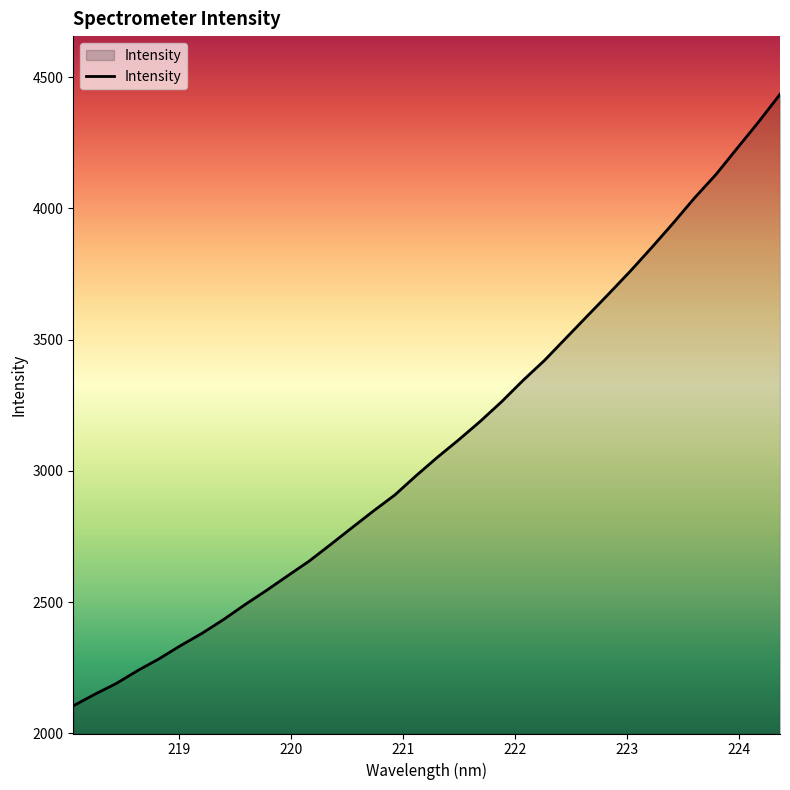

What is the minimum value shown in the chart?

2104.5